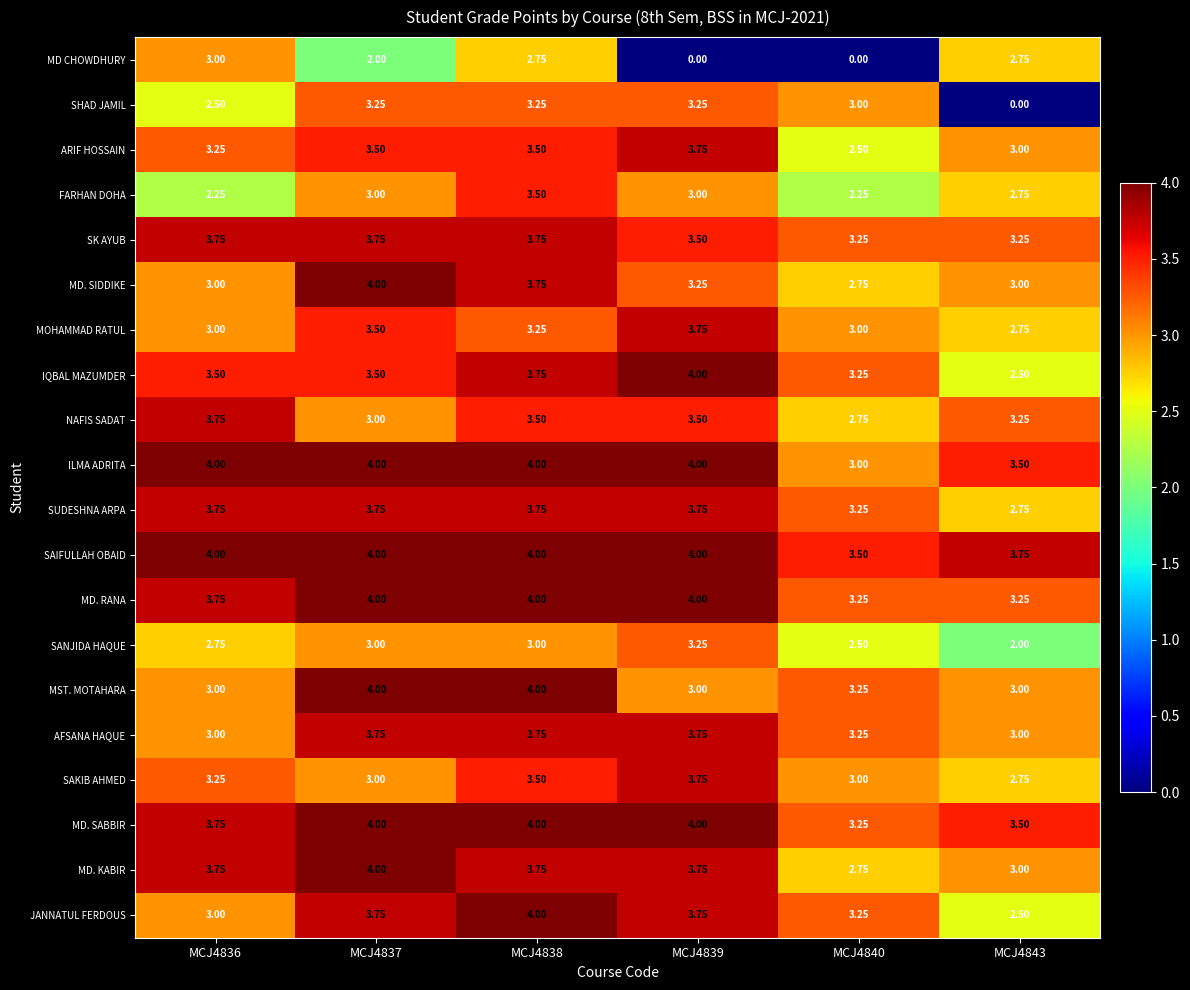

Which series has the largest total across all categories?

SAIFULLAH OBAID